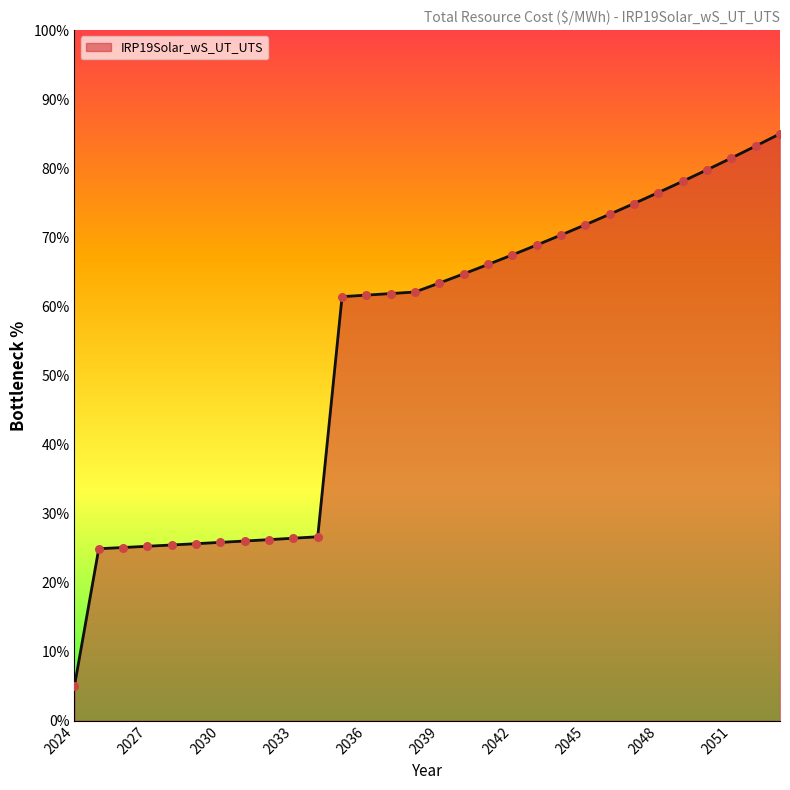

What is the difference between the maximum and minimum values?

80.0